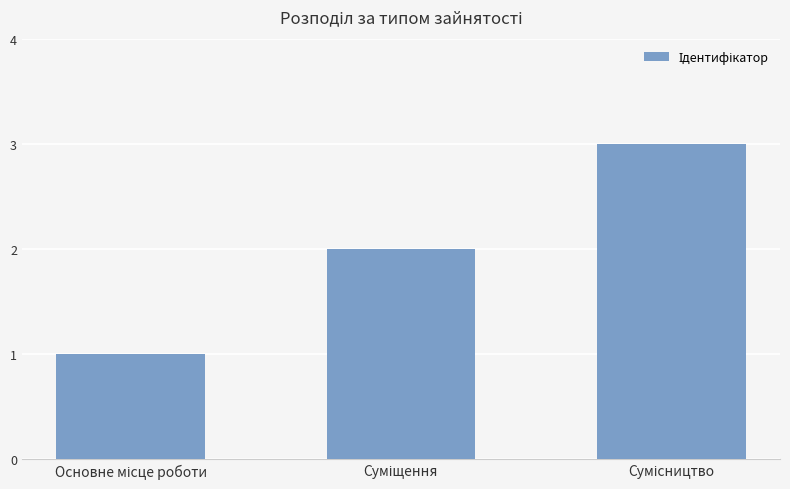

What is the greatest value displayed?

3